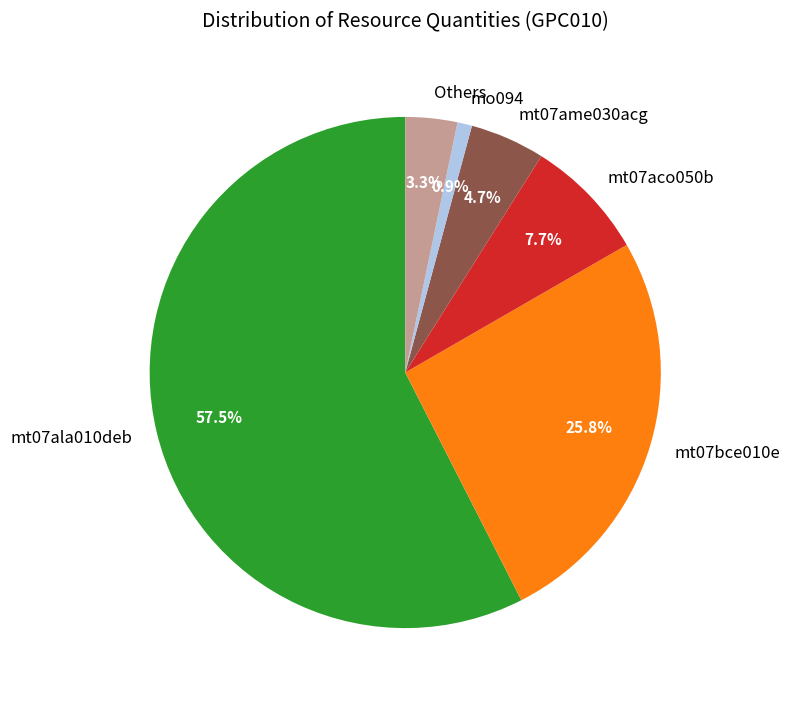

Which slice represents more than half of the pie?

mt07ala010deb